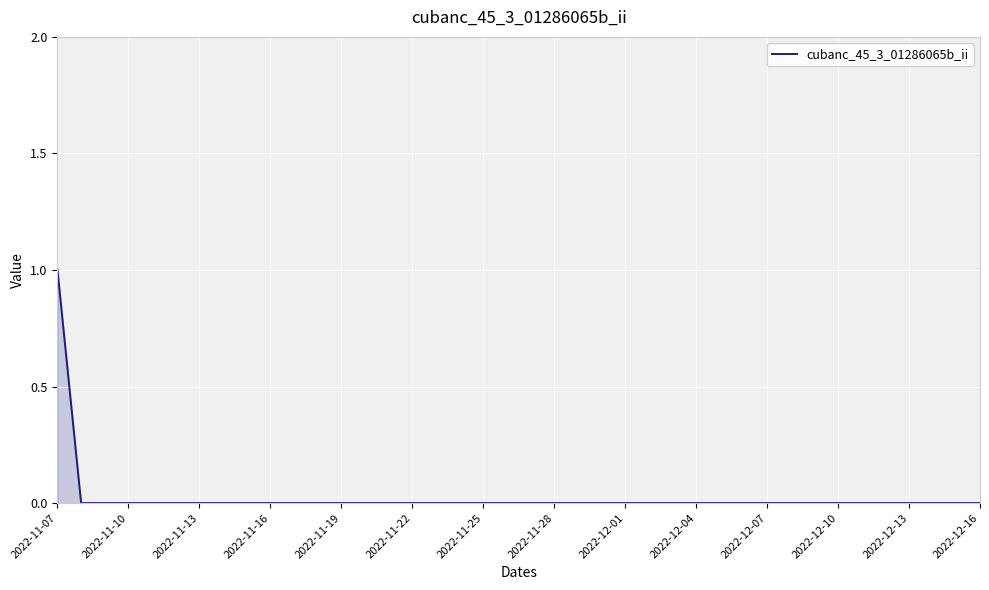

Does the chart have visible grid lines?

Yes